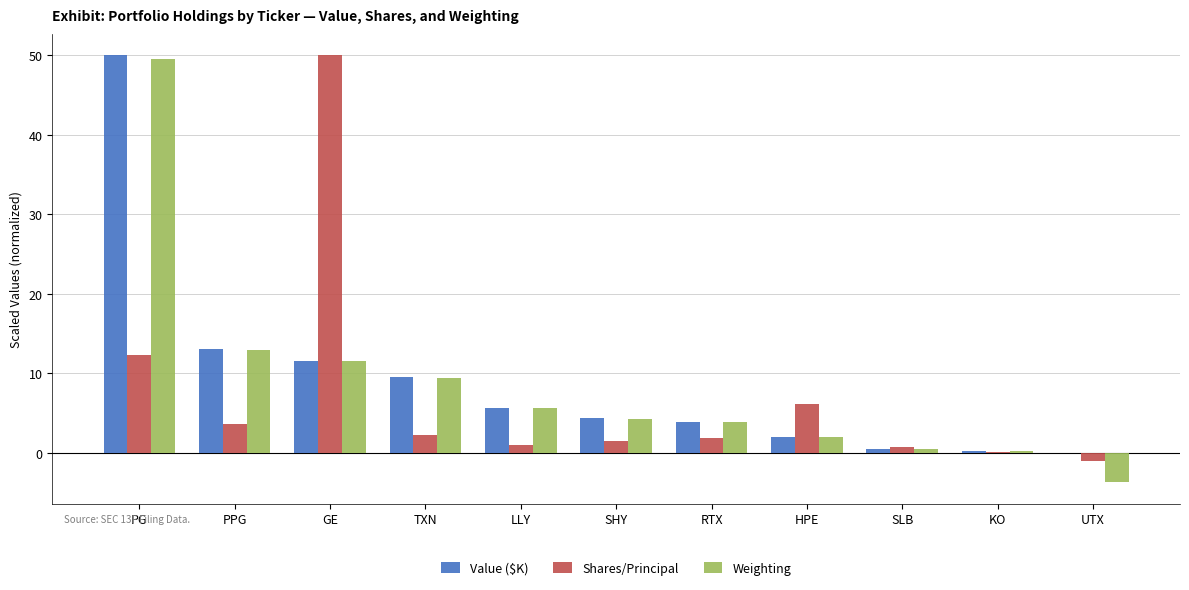

Which series changed the most between PG and HPE?

Value ($K)